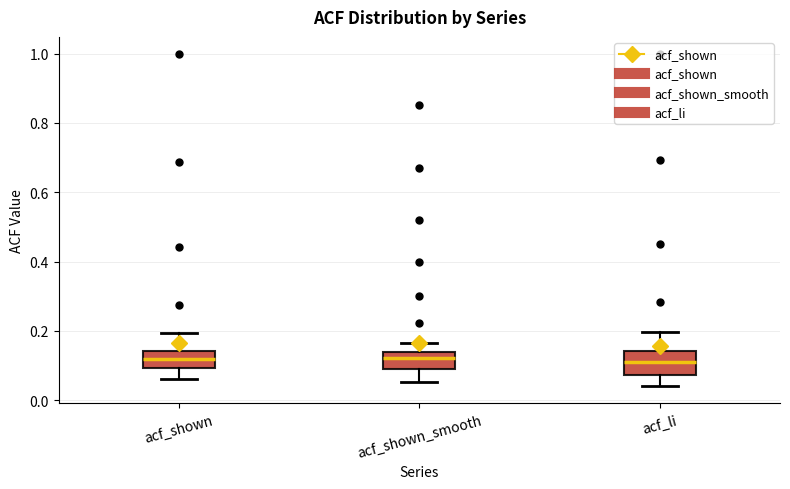

Where is the lower edge of the box for acf_shown on the y-axis? The values are not printed on the chart, so give them approximately, as read against the axis.

0.10